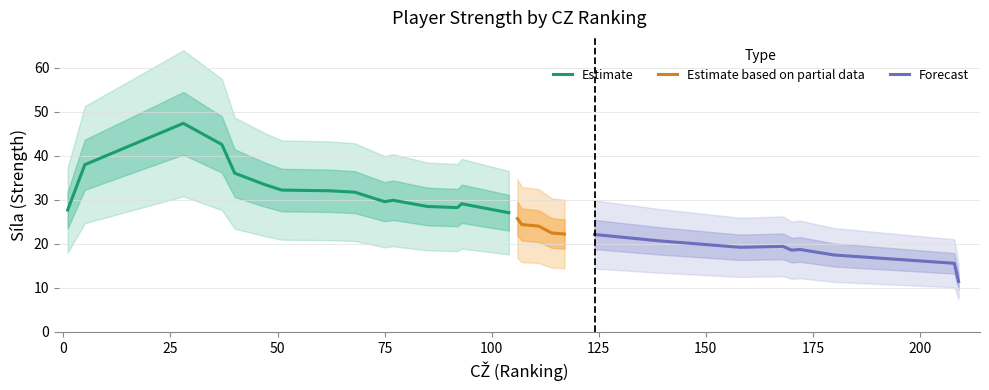

Does the chart display data point markers on the line(s)?

No